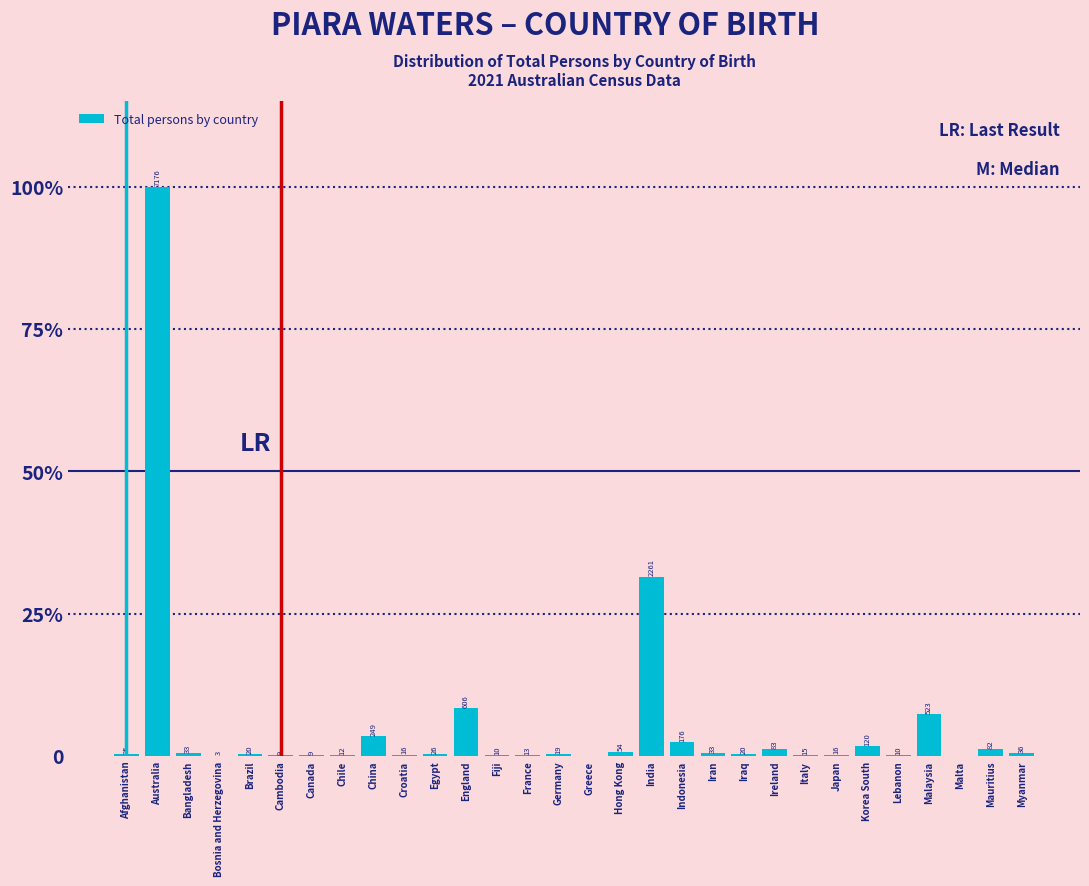

Are the bars horizontal?

No